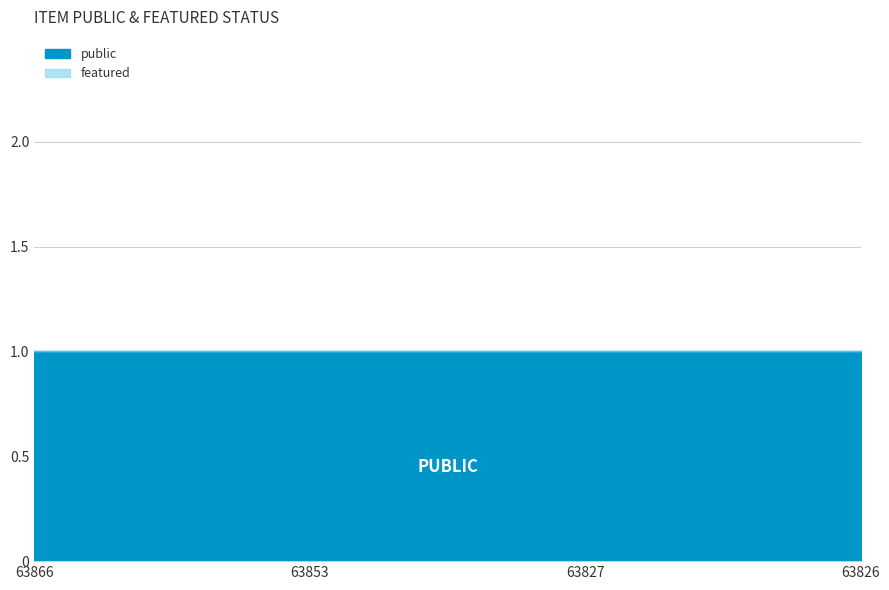

Between 63853 and 63827, which series saw the biggest shift?

public